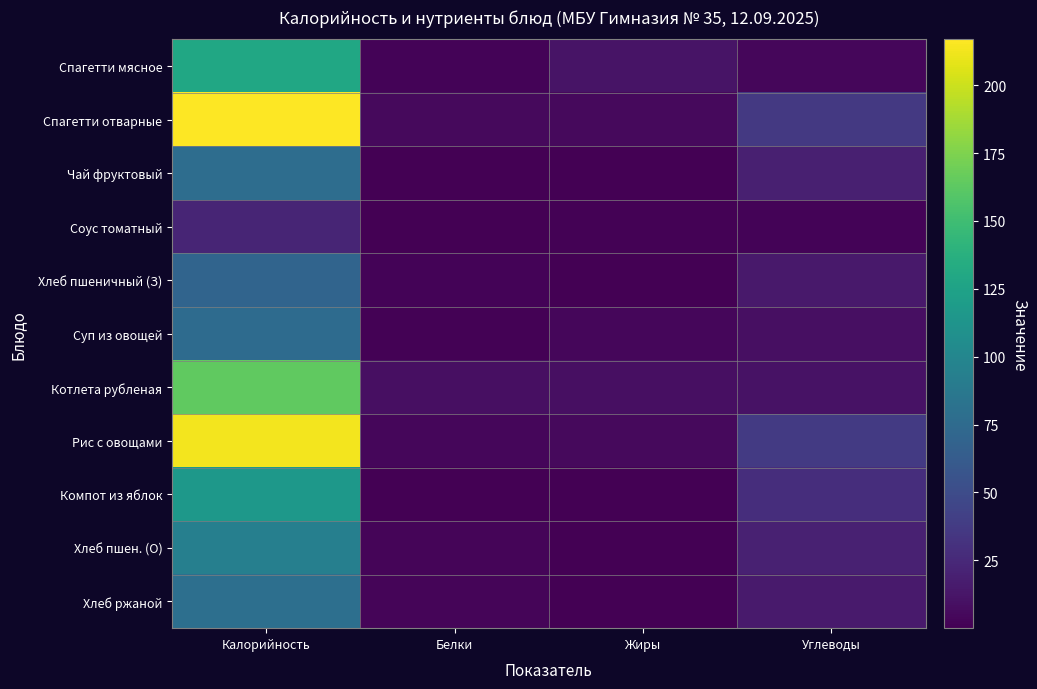

Between Белки and Жиры, which series saw the biggest shift?

Спагетти мясное